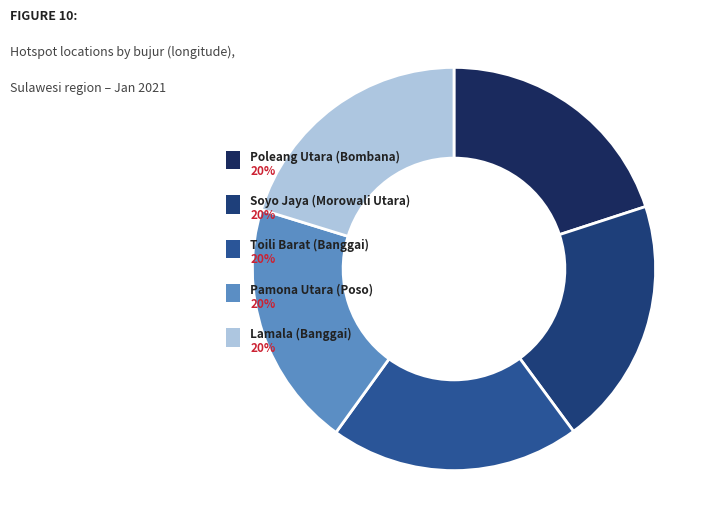

Which category has the biggest portion of the pie?

Lamala (Banggai)